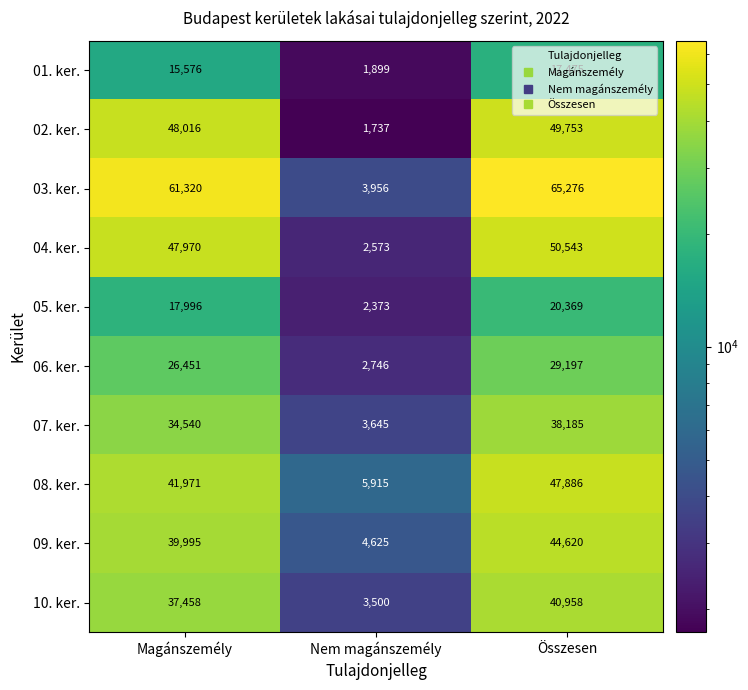

What is the sum of all 03. ker. values?

130552